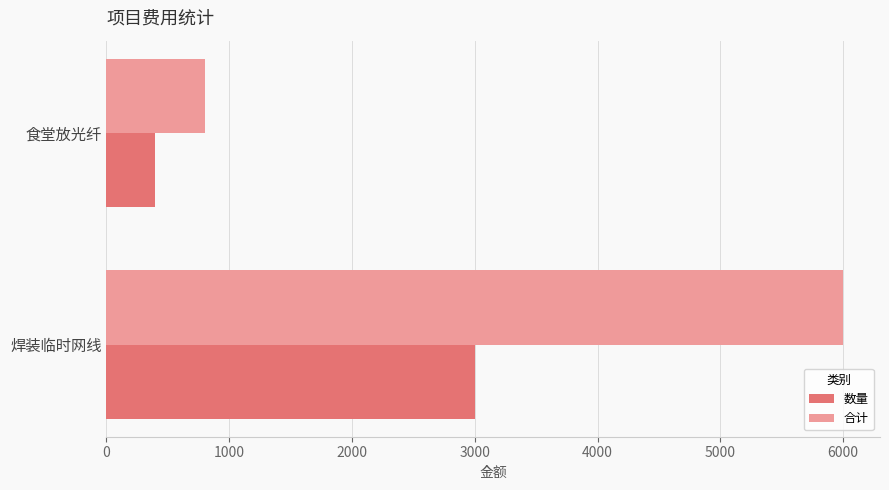

Rank the series by their maximum value, from lowest to highest.

数量, 合计